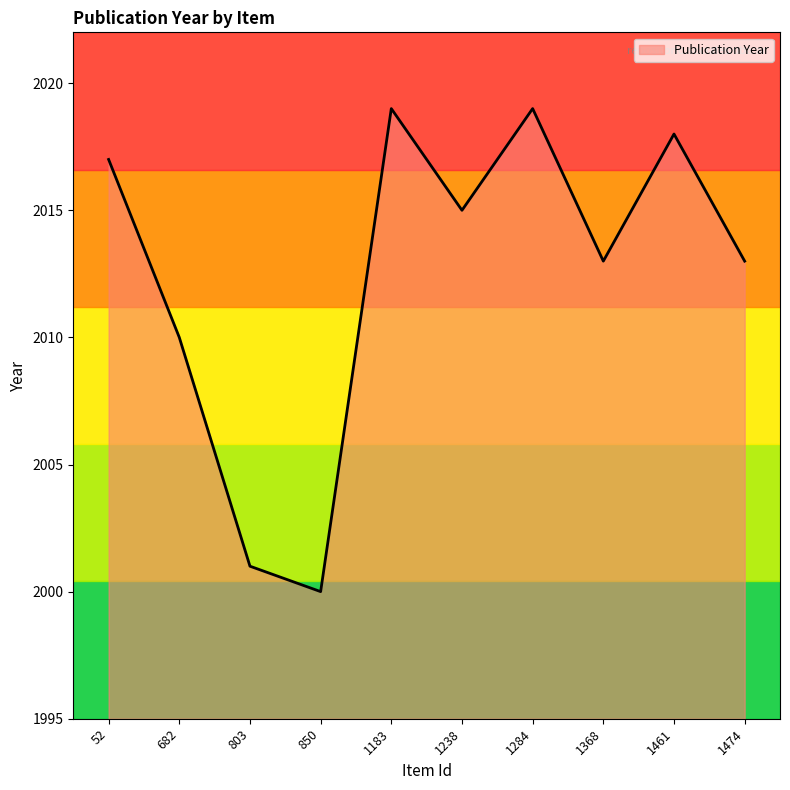

The chart shows a value of 2015 at 1238. True or false?

True